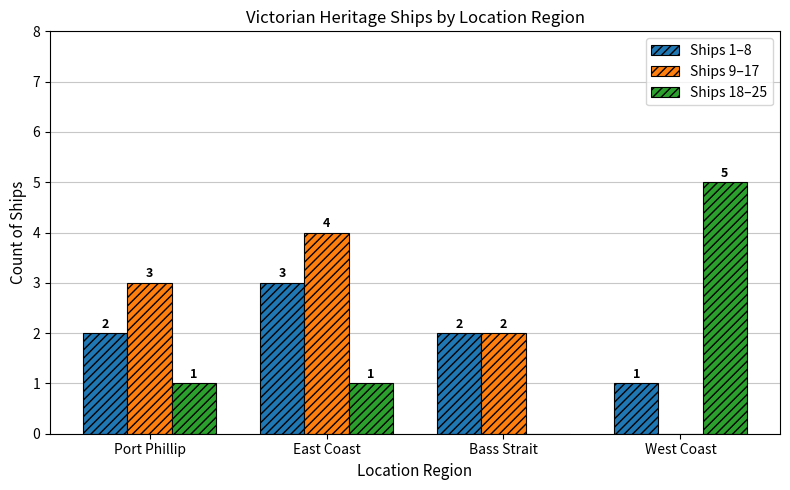

Are the bars grouped side by side (vs. stacked)?

Yes